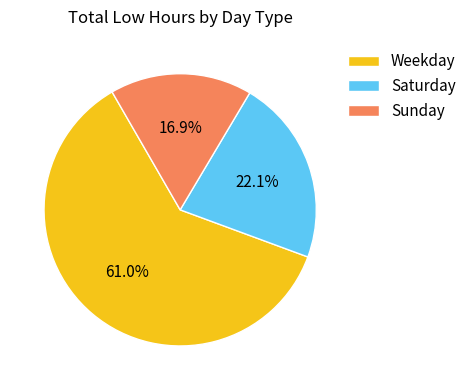

Is there a majority slice in this chart?

Yes